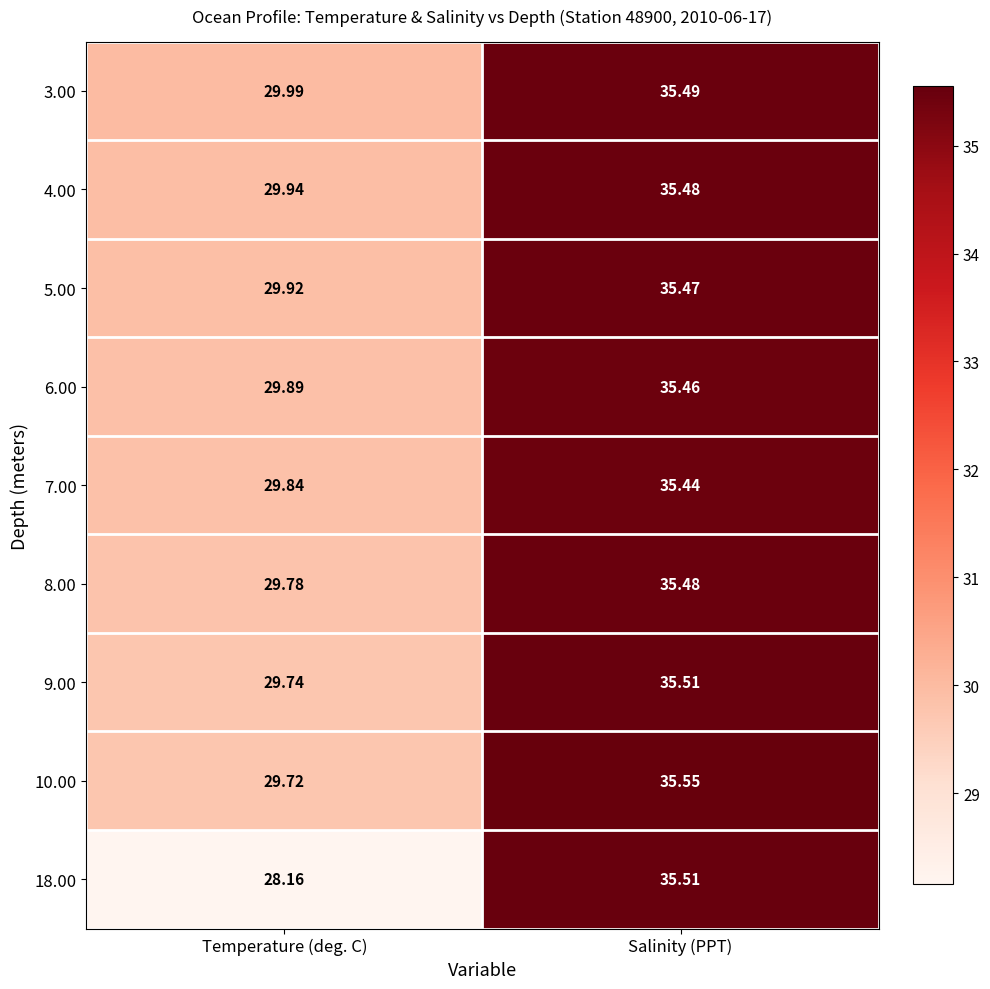

Which category has the highest value across all series?

Salinity (PPT)